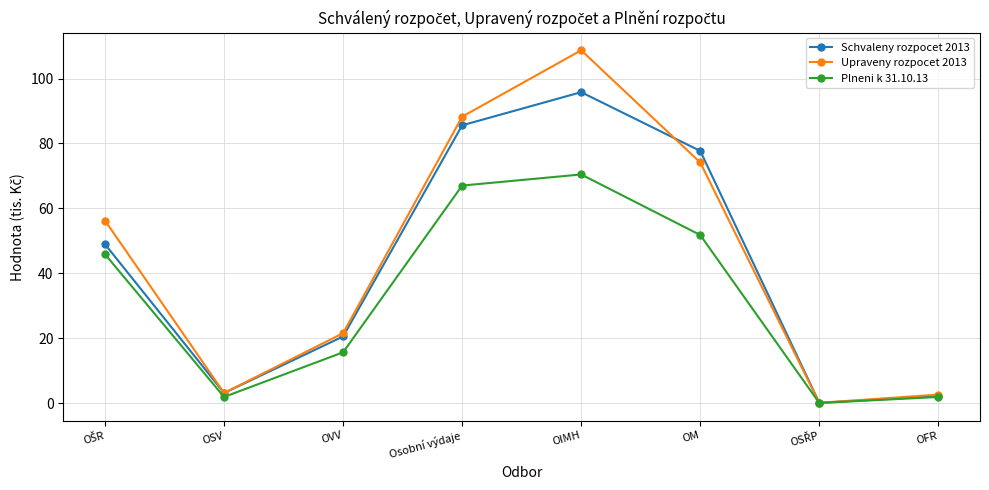

True or false: Schvaleny rozpocet 2013 has more than 2 interior local peaks.

False